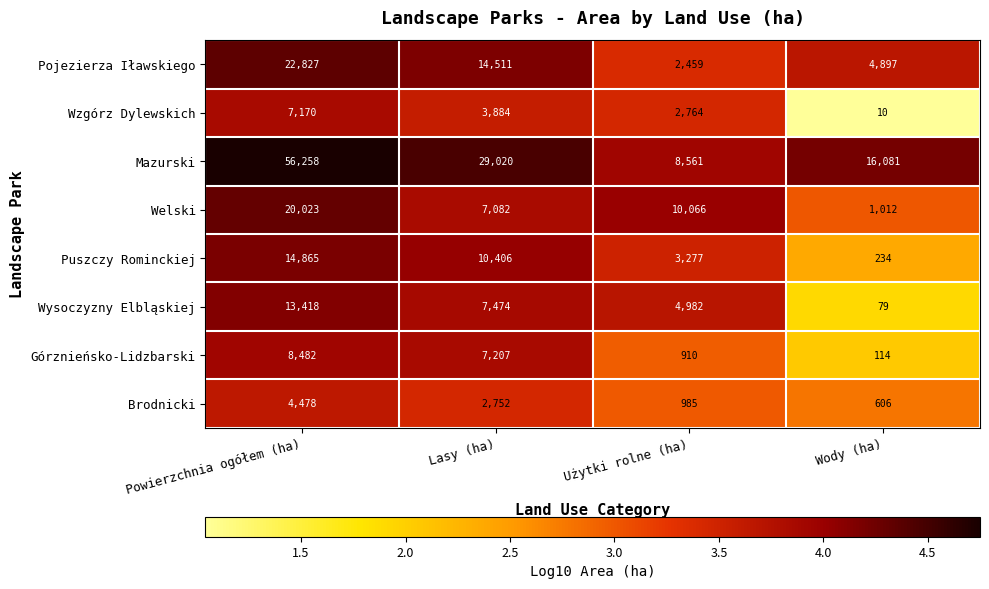

What is the highest value of the Pojezierza Iławskiego series?

22827